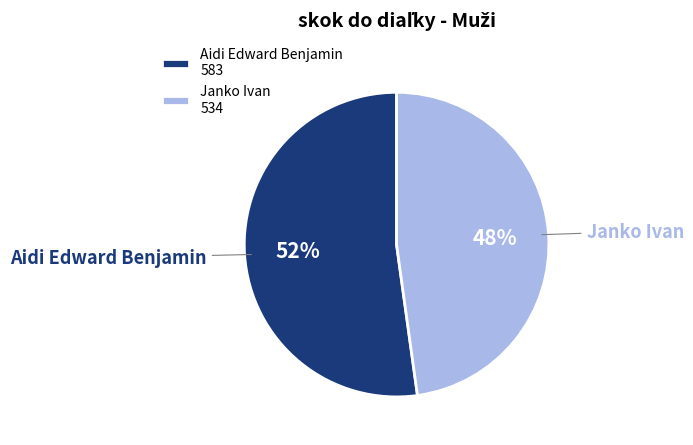

To the nearest percent, what portion does Aidi Edward Benjamin represent?

52%